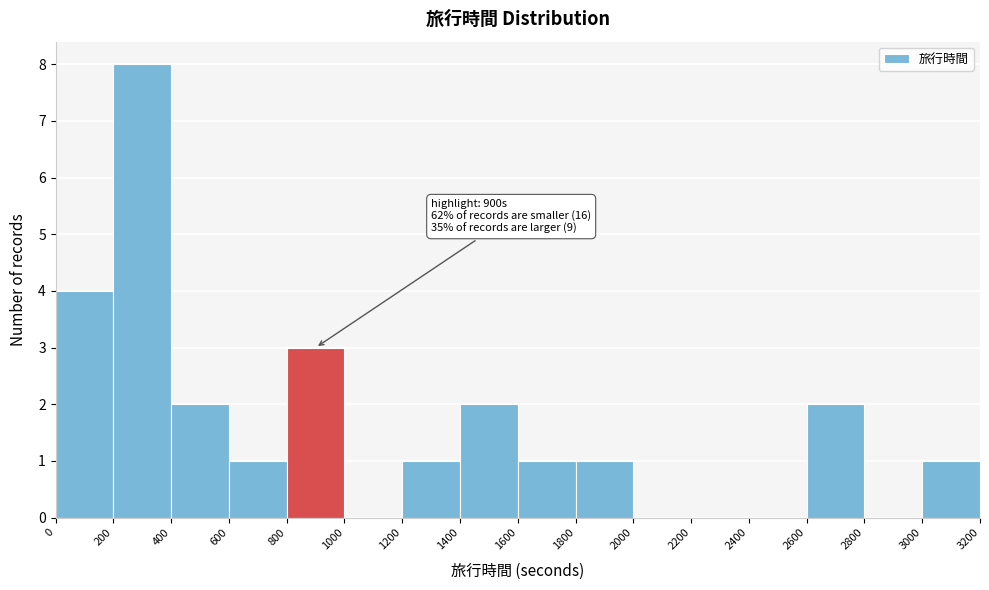

Over which range of the x-axis is the bar tallest?

200 to 400